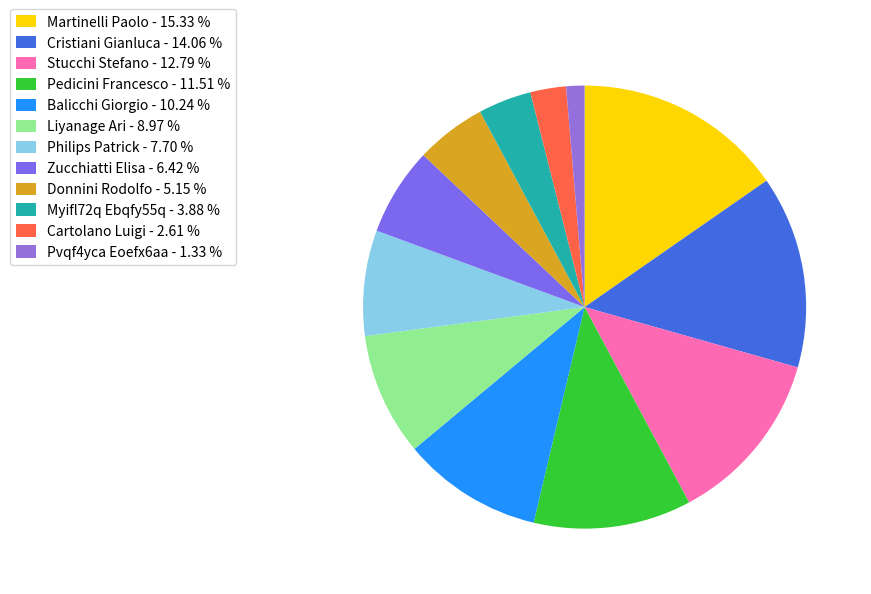

Which category has the biggest portion of the pie?

Martinelli Paolo